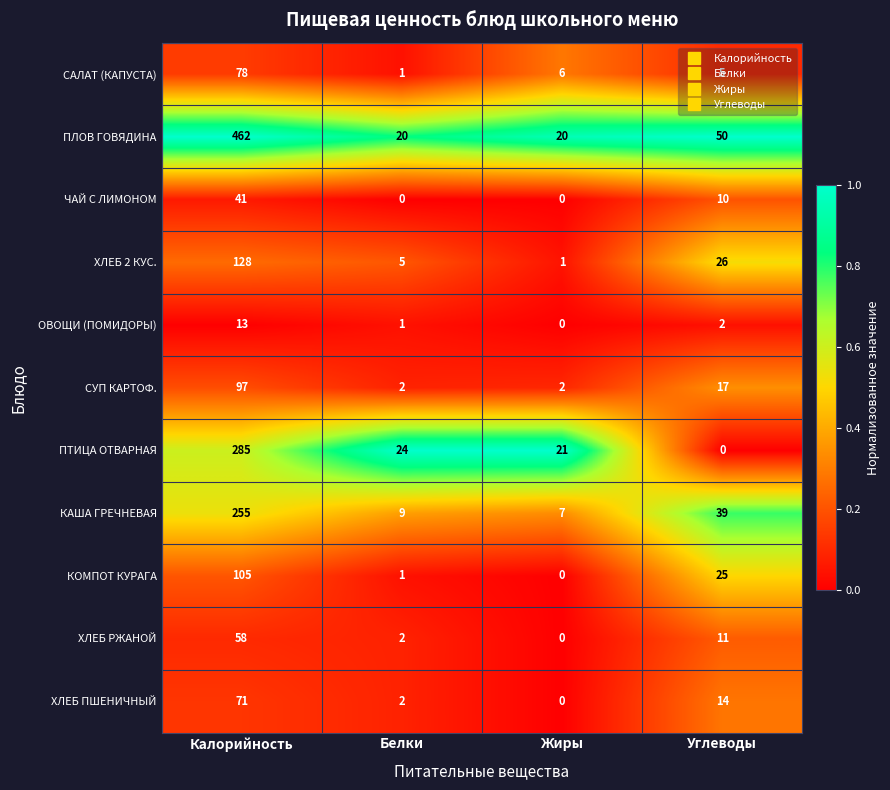

Which series has the widest spread of values?

ПЛОВ ГОВЯДИНА